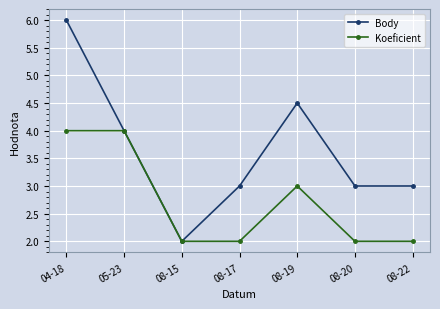

How many lines are shown in the chart?

2